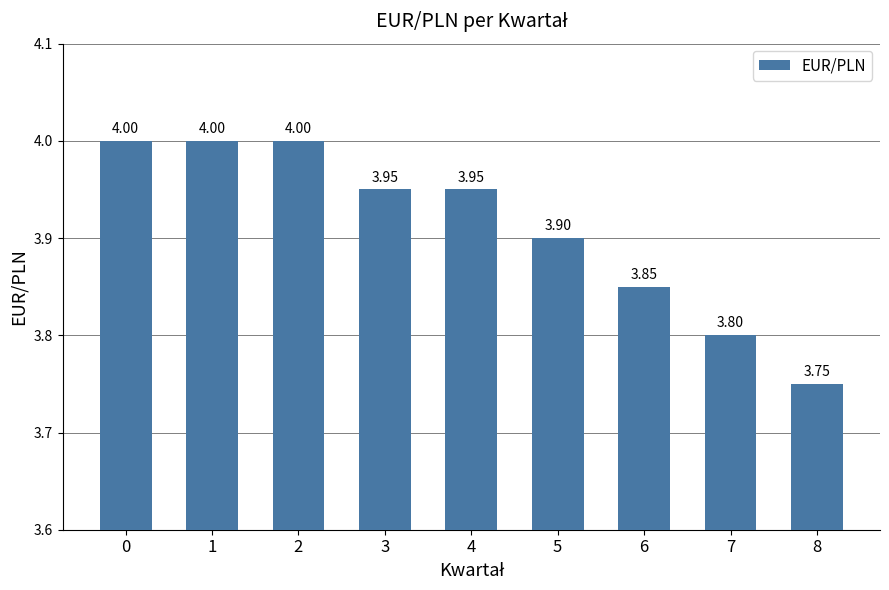

What is the ratio of the value at 2 to the value at 5?

1.0